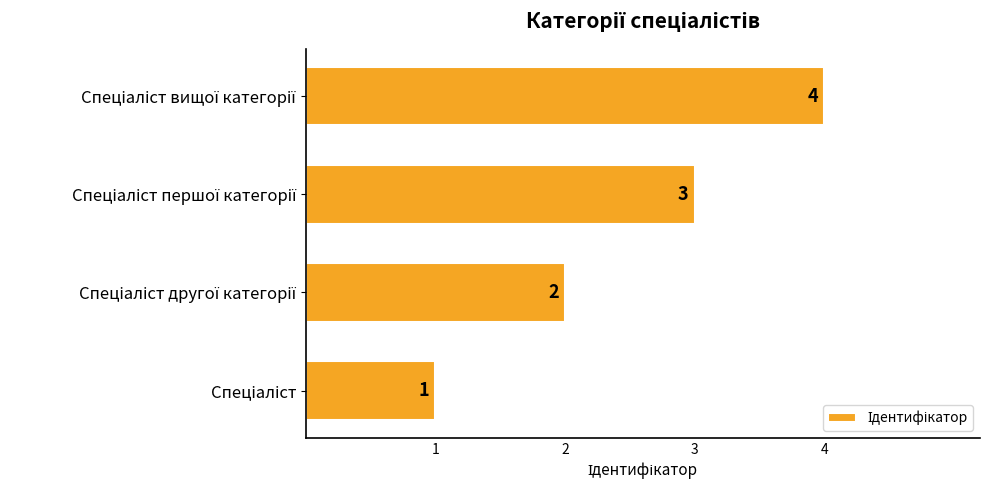

Count the values in the range 2 to 4.

3